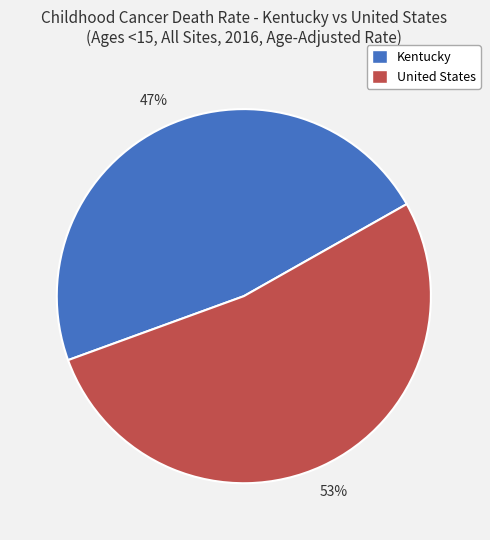

Do Kentucky and United States together represent more than half of the pie?

Yes